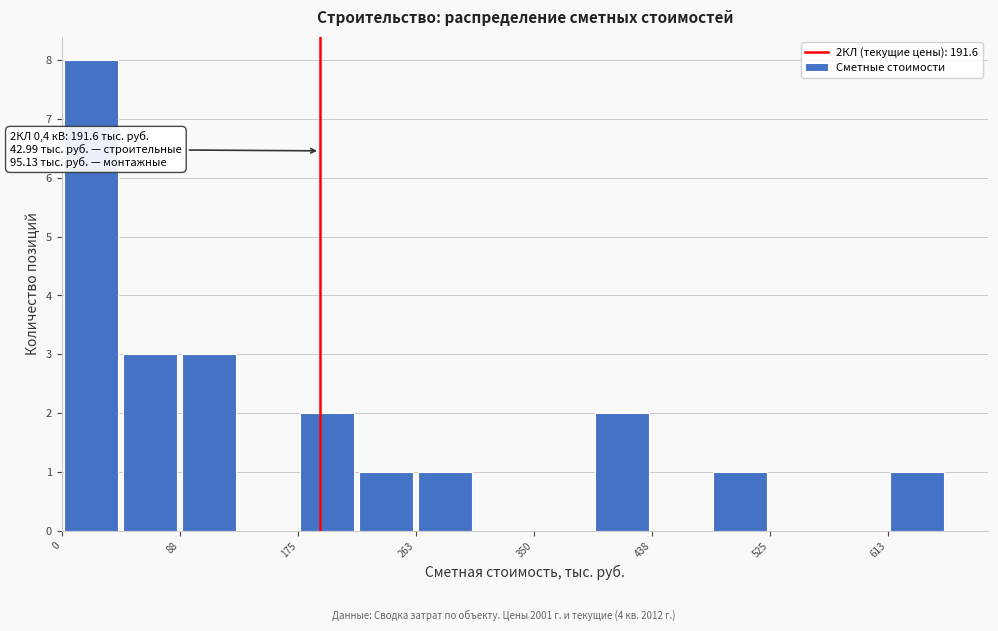

Over which range of the x-axis is the bar tallest?

0 to 40